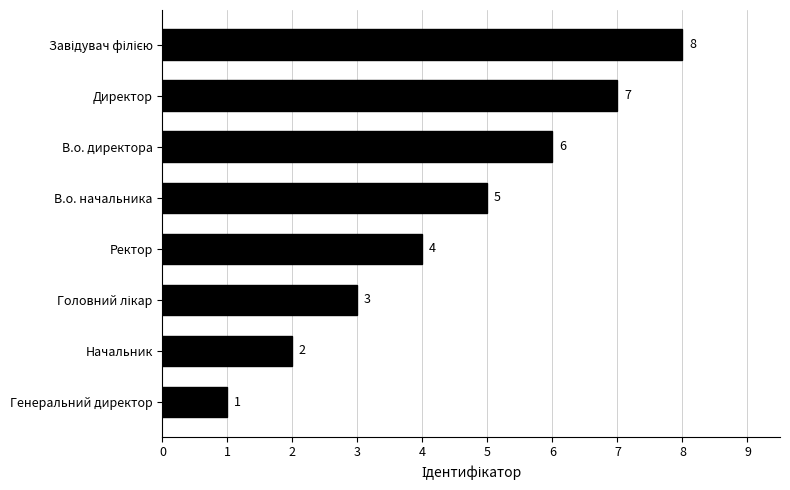

What is the greatest value displayed?

8